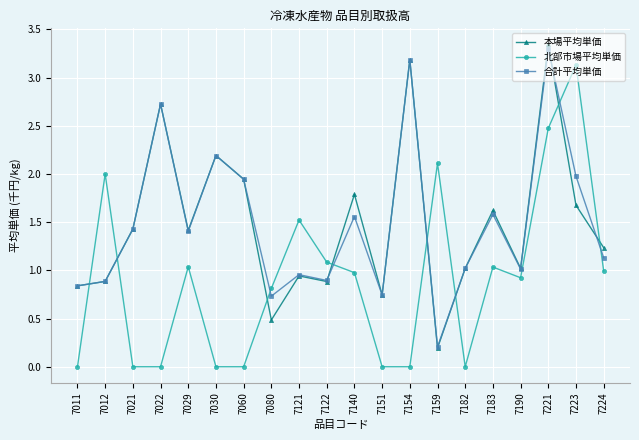

Is the value of 北部市場平均単価 at 7080 greater than the value of 合計平均単価 at 7022?

No